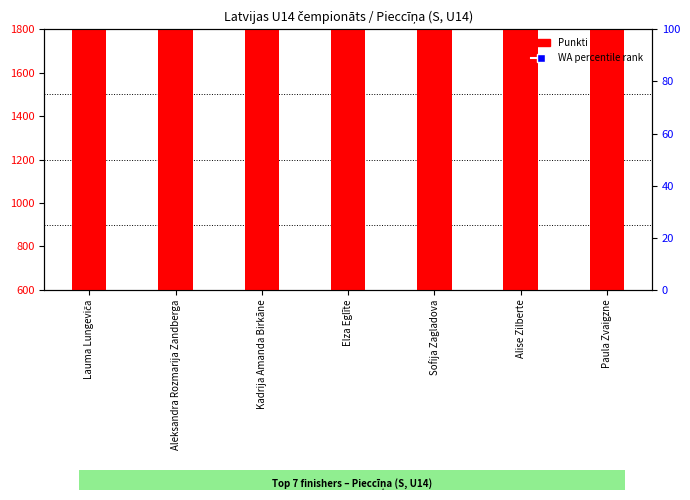

Which series has the largest total across all categories?

Punkti